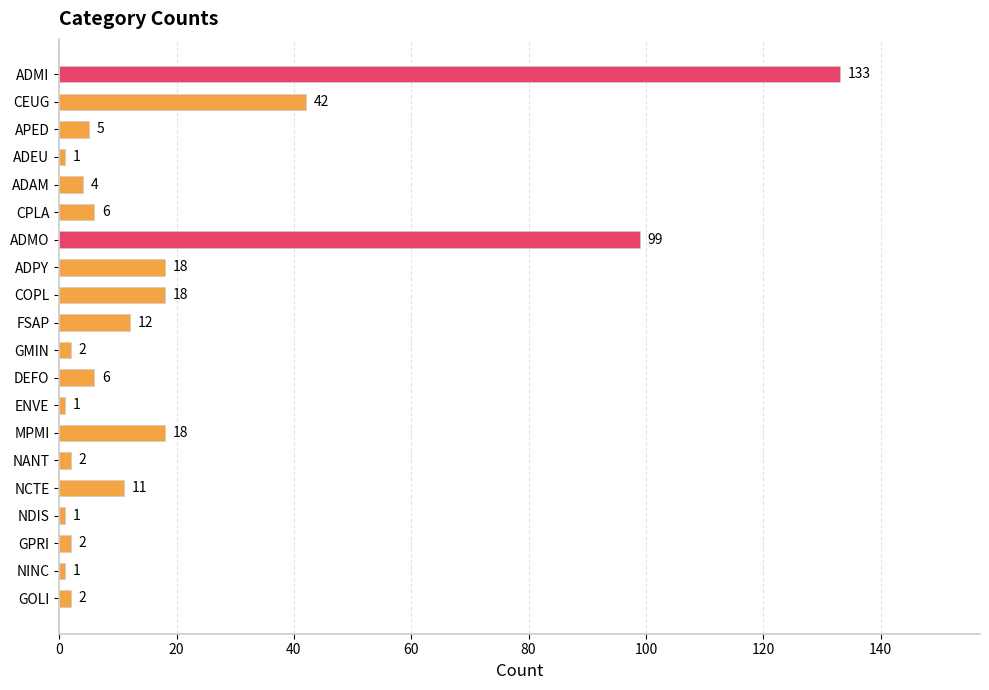

Reading top to bottom, list all the values displayed in this chart.

133	42	5	1	4	6	99	18	18	12	2	6	1	18	2	11	1	2	1	2